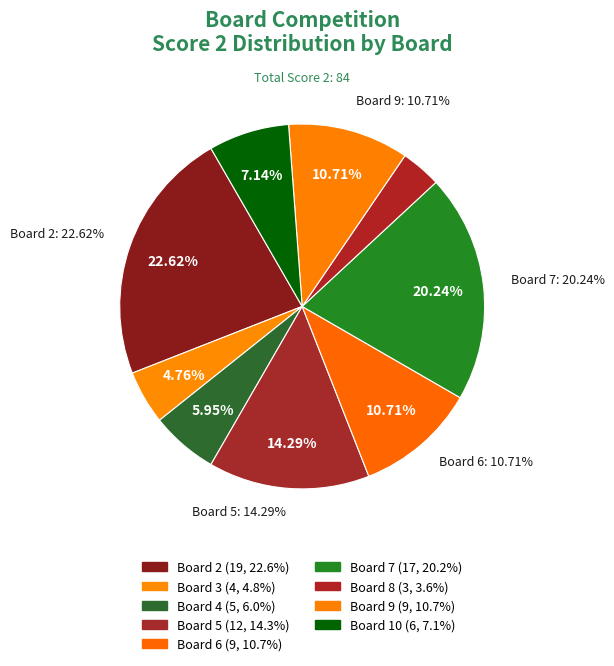

Is Board 6 the majority of the pie?

No